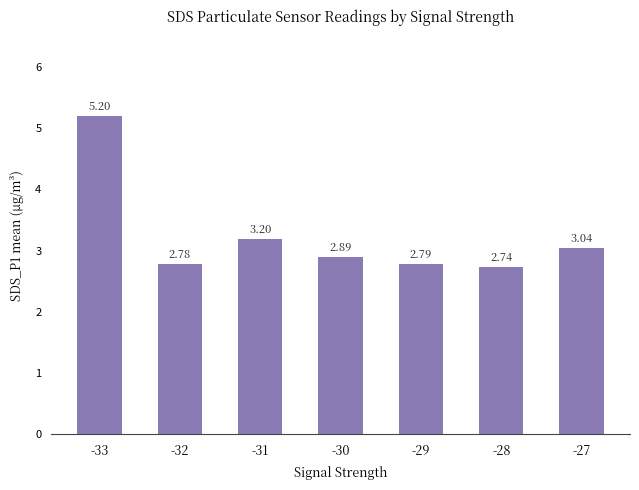

What is the sum of all values?

22.6